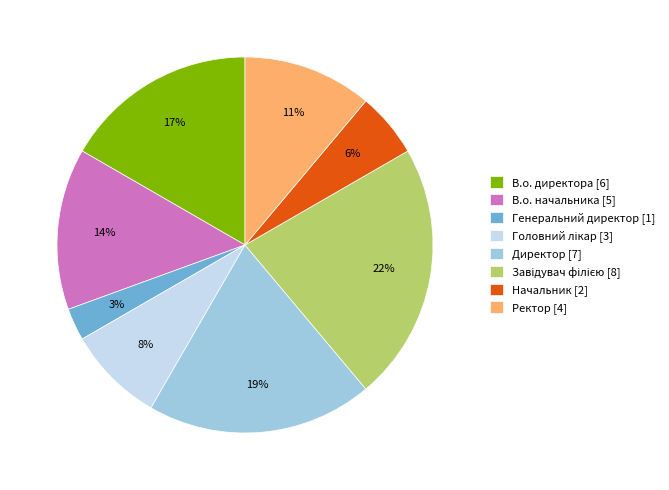

What is the ratio of the value at Генеральний директор to the value at В.о. начальника?

0.2